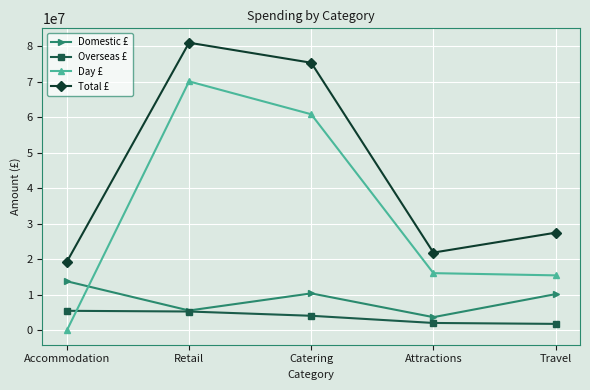

The value of Total £ at Retail is 80936000. True or false?

True